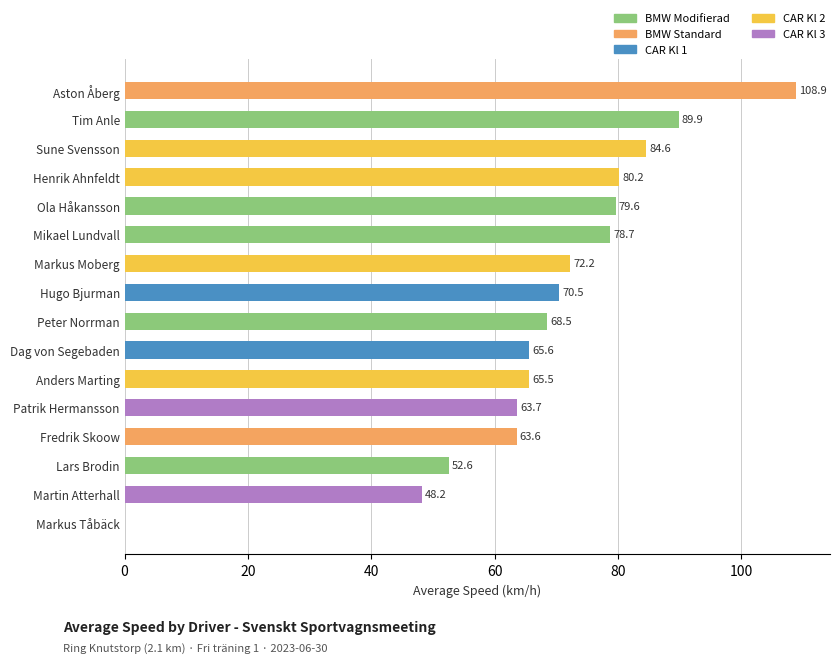

What is the maximum value shown in the chart?

108.9